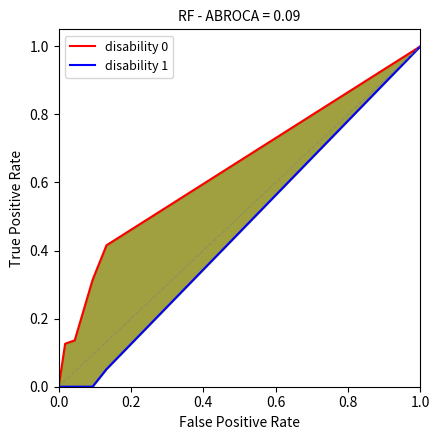

What position from the left is 0.0?

1